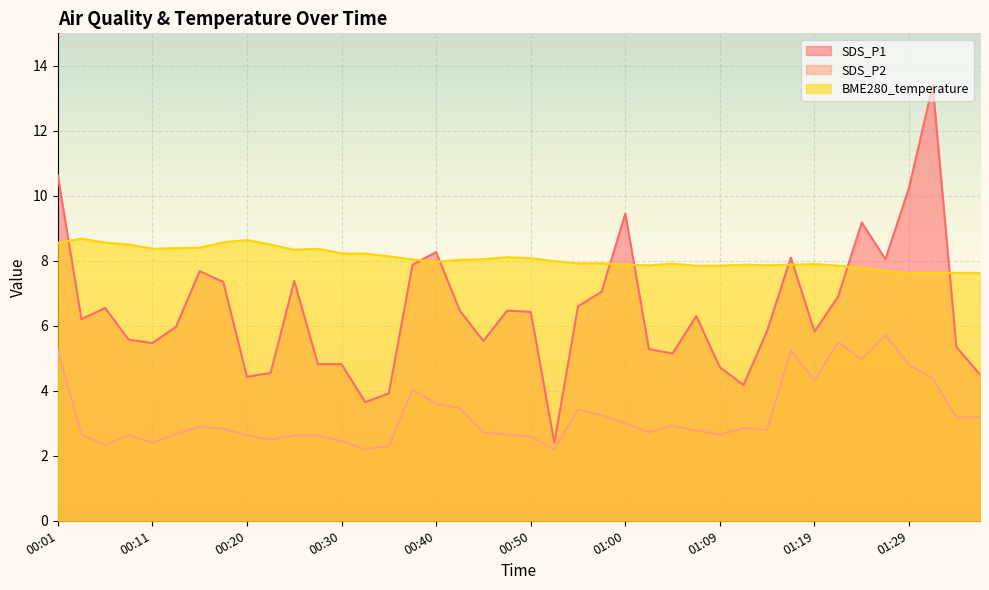

What is the difference between the highest and lowest values at 01:29?

5.5